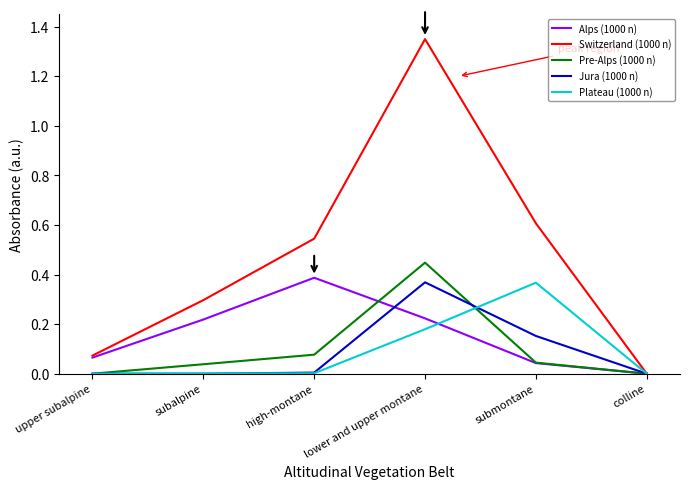

Which series has the widest spread of values?

Switzerland (1000 n)